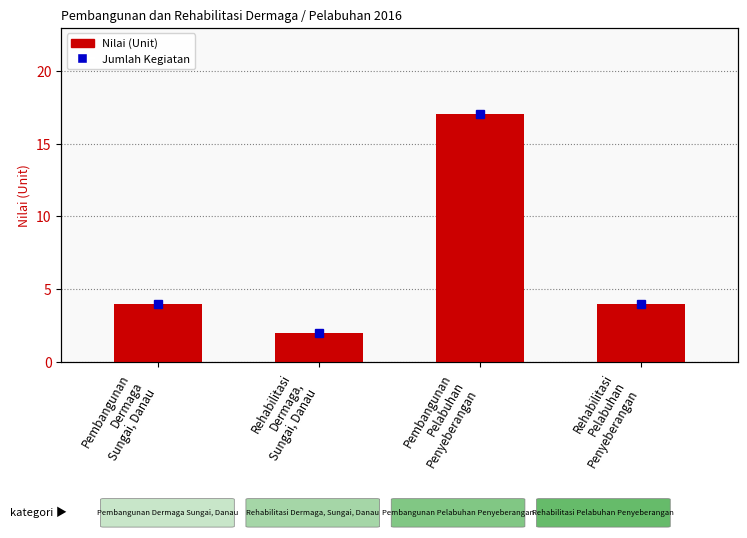

What is the difference between the maximum and minimum values?

15